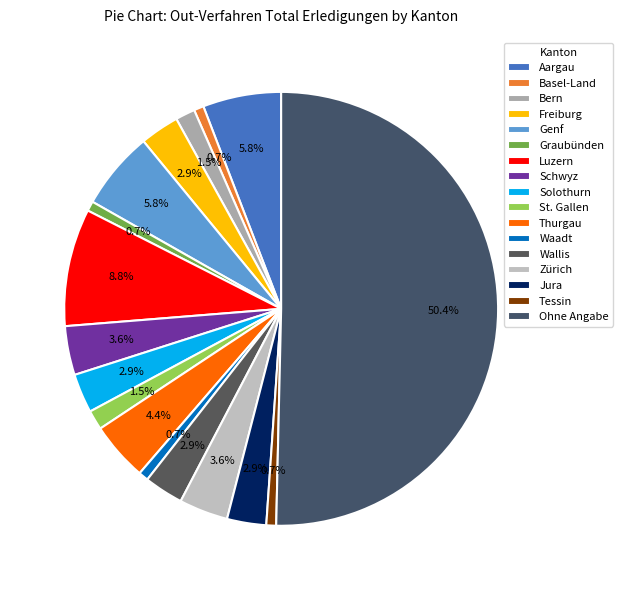

What is the change in value from Solothurn to Waadt?

-3